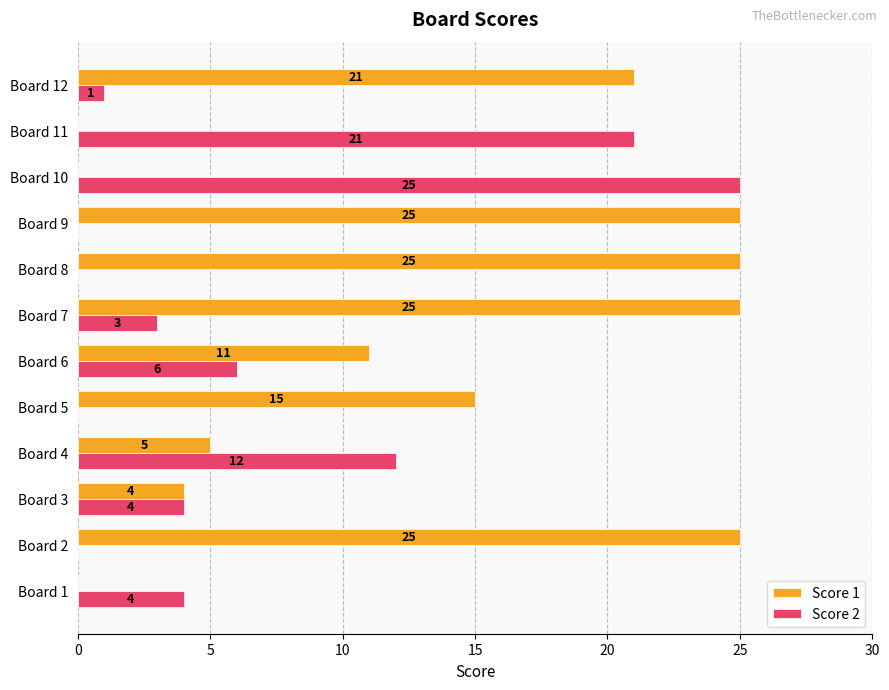

What is the sum of the Score 1 values at Board 2 and Board 7?

50